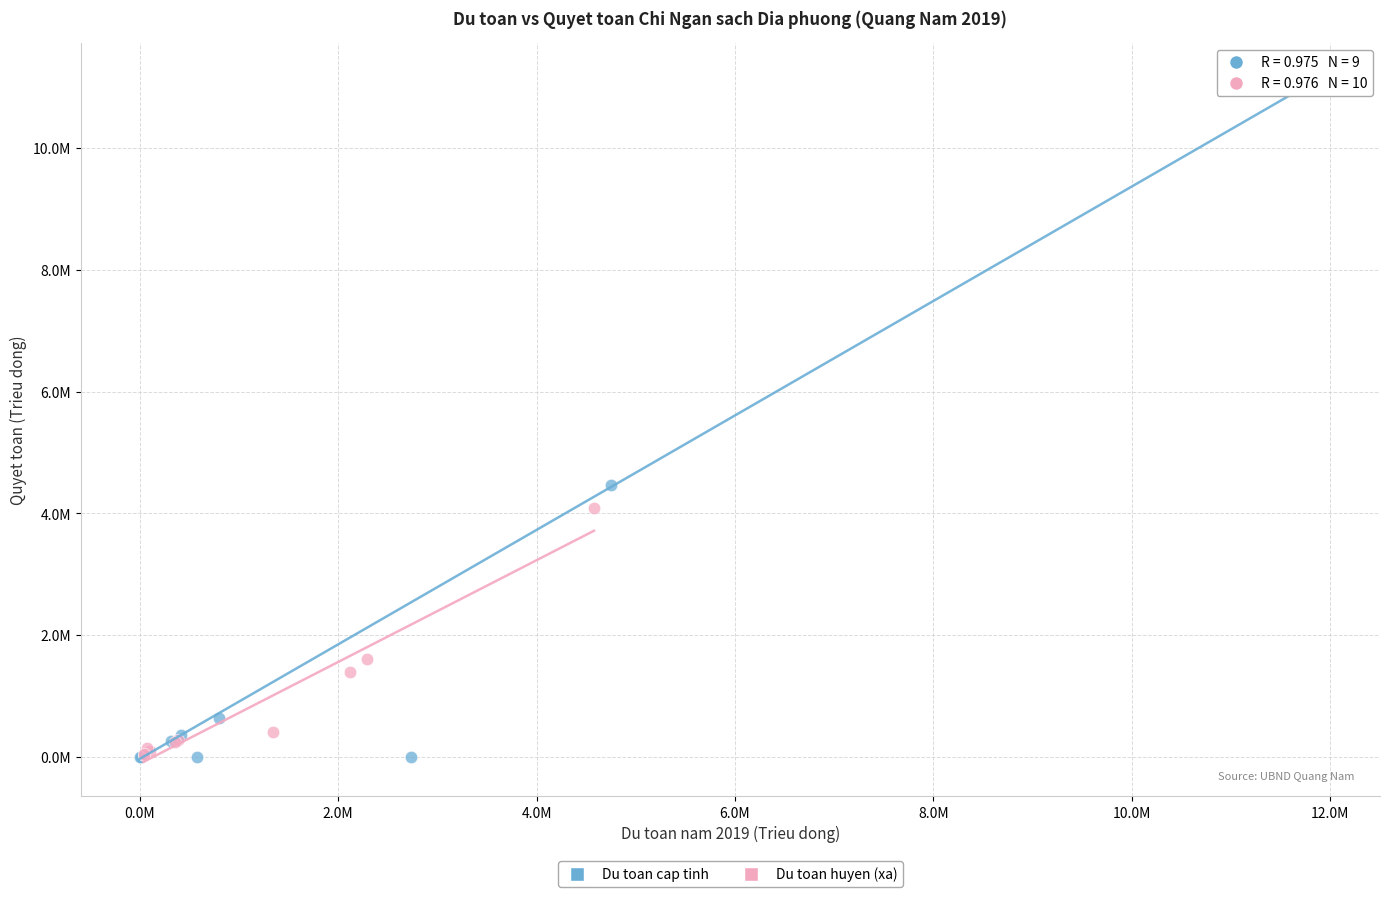

What are all the series names shown in the legend?

Du toan cap tinh, Du toan huyen (xa)